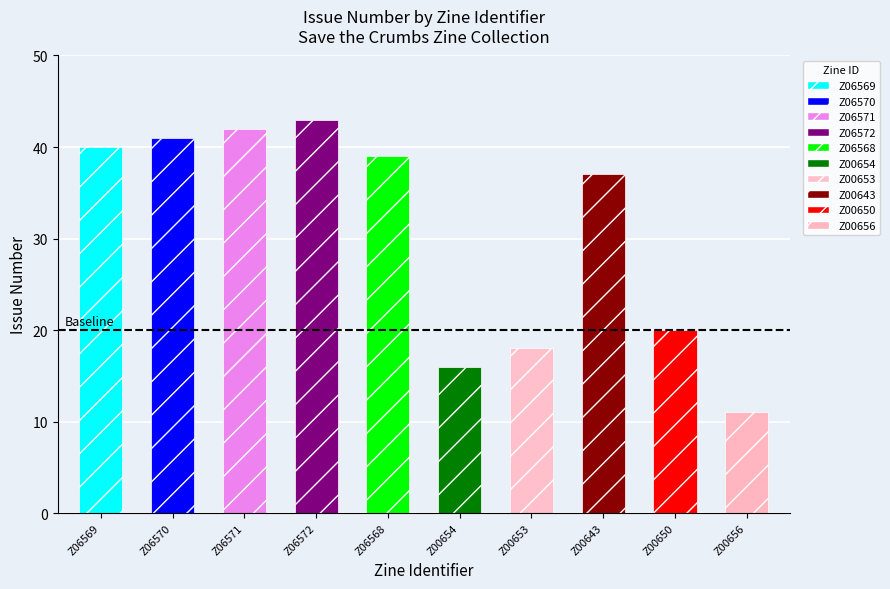

Reading left to right, transcribe all the data shown in this chart.

Issue: Z06569=40	Z06570=41	Z06571=42	Z06572=43	Z06568=39	Z00654=16	Z00653=18	Z00643=37	Z00650=20	Z00656=11
Extent of Work: Z06569=20	Z06570=20	Z06571=20	Z06572=20	Z06568=20	Z00654=20	Z00653=20	Z00643=20	Z00650=20	Z00656=20